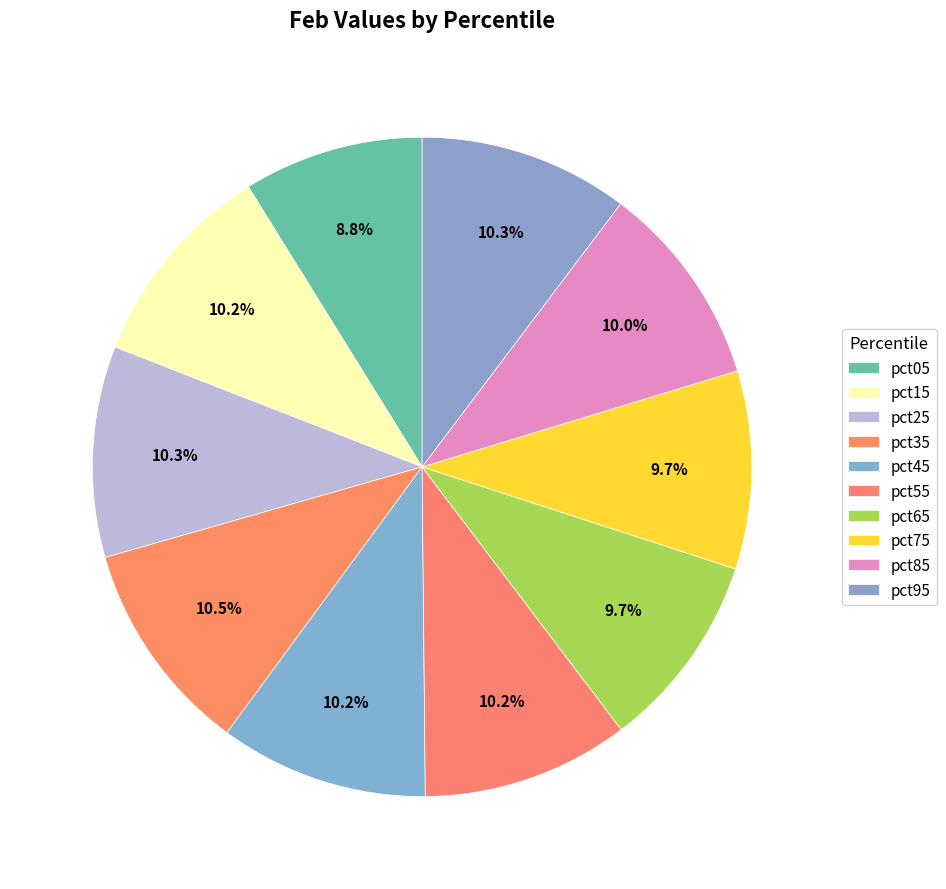

To the nearest percent, what is the difference between the largest and smallest slice percentages?

2%